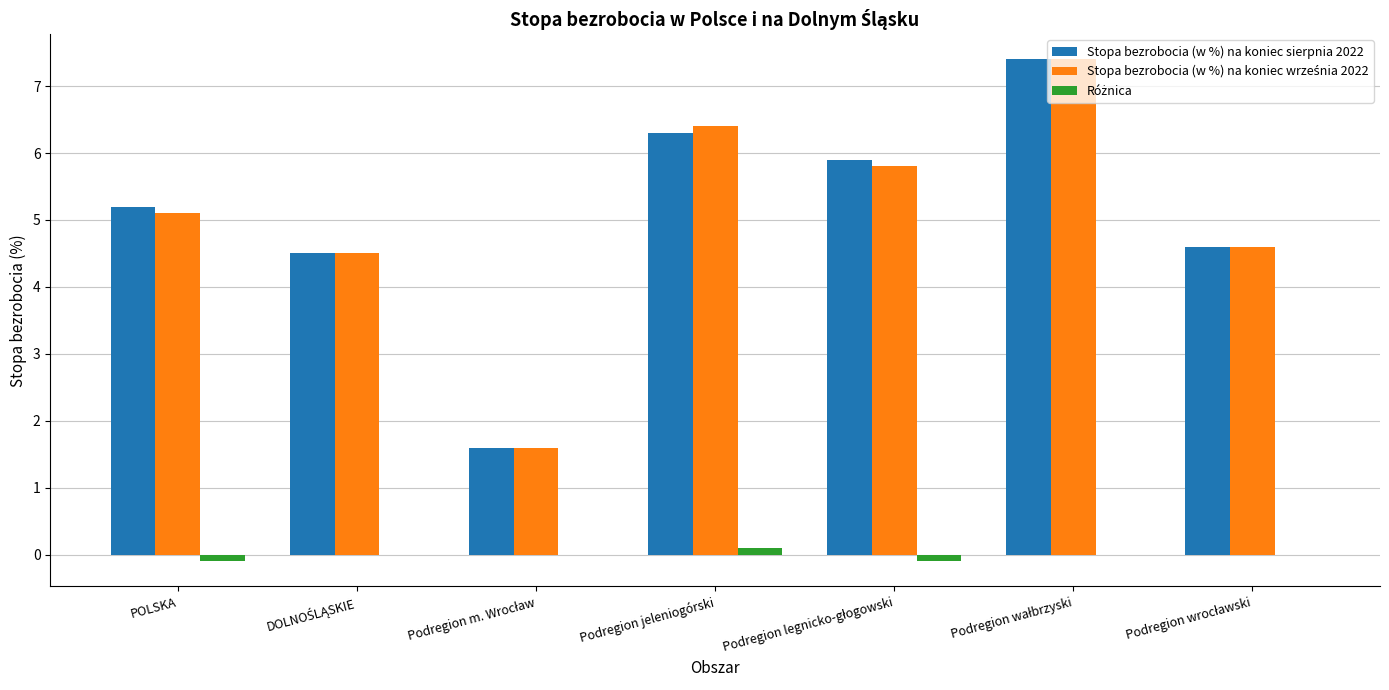

At which label does Stopa bezrobocia (w %) na koniec sierpnia 2022 first exceed 5?

POLSKA